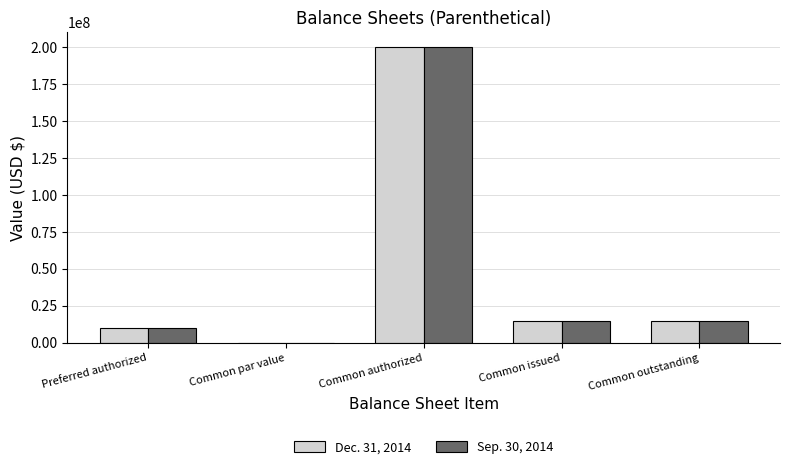

What is the sum of the Sep. 30, 2014 values at Common authorized and Common par value?

200000000.0